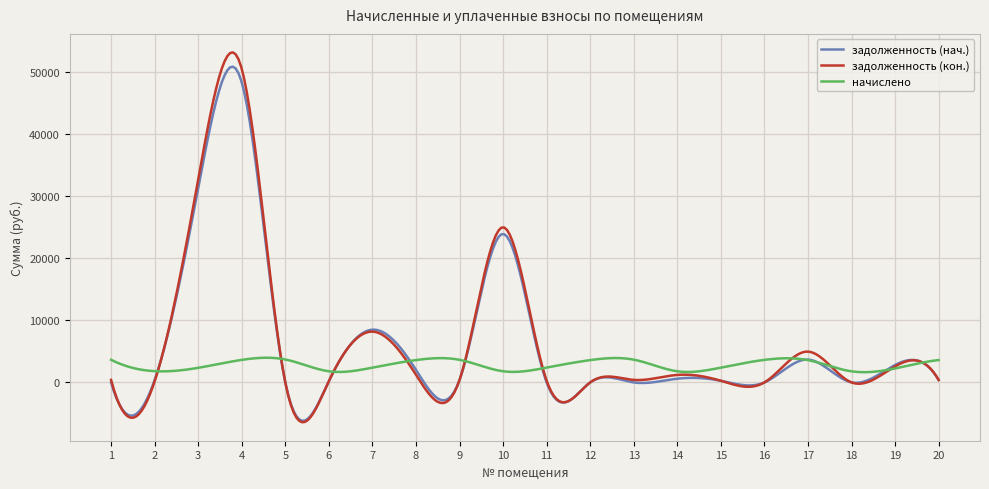

What is the smallest value displayed?

-6403.7